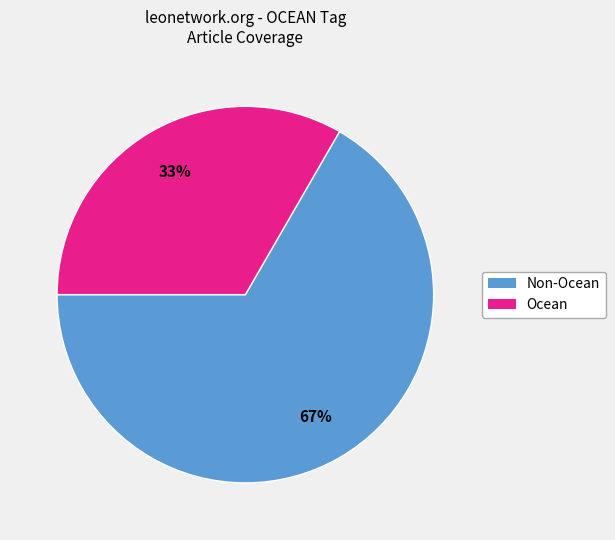

How many segments does this pie chart have?

2